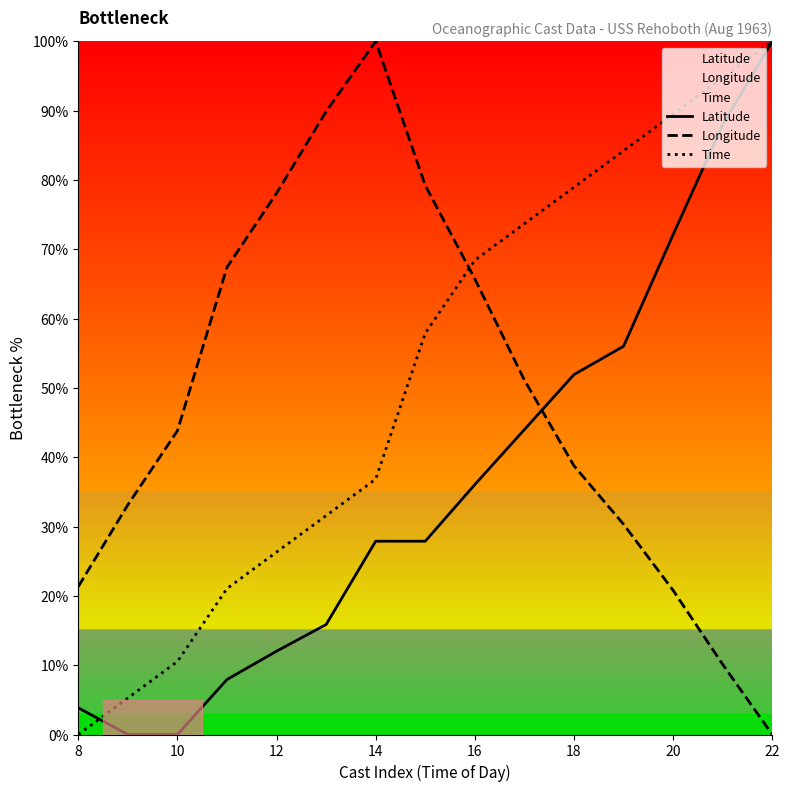

Which category has the highest value in the Time series?

22